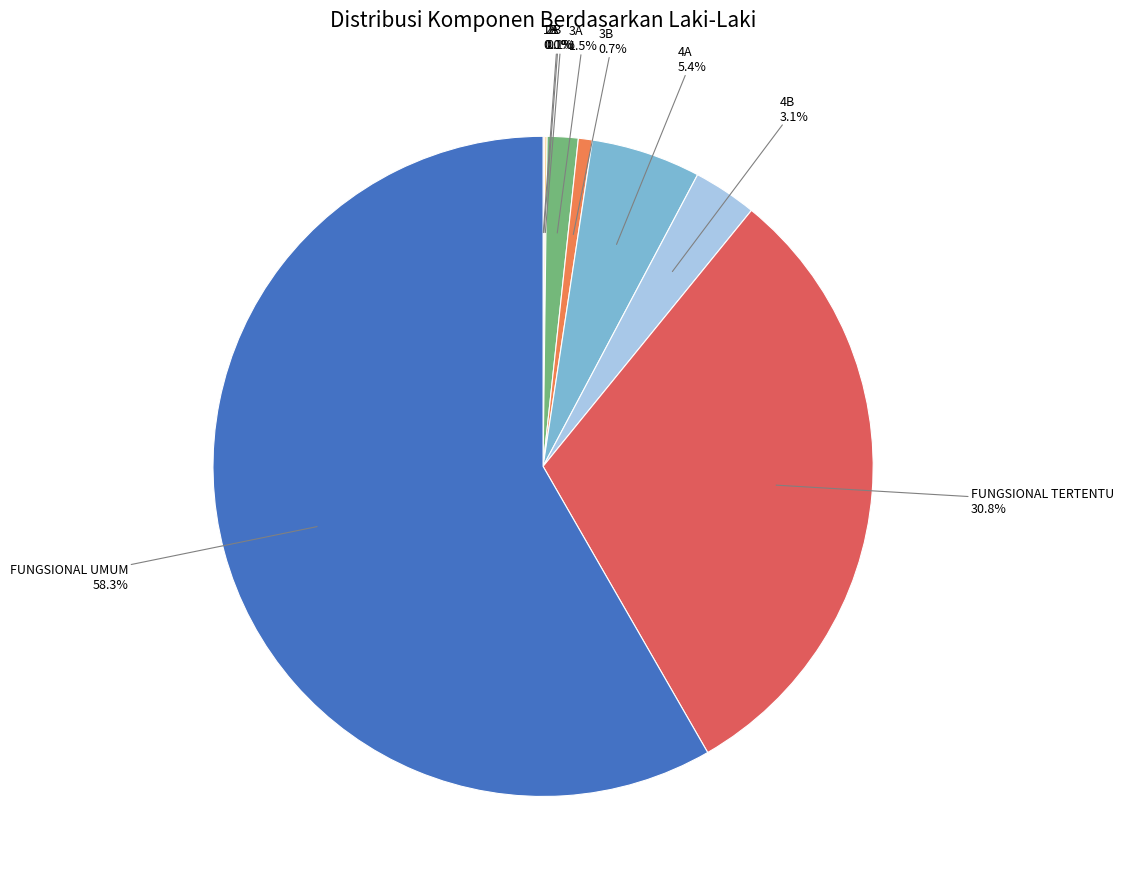

Does FUNGSIONAL UMUM represent more than half of the total?

Yes